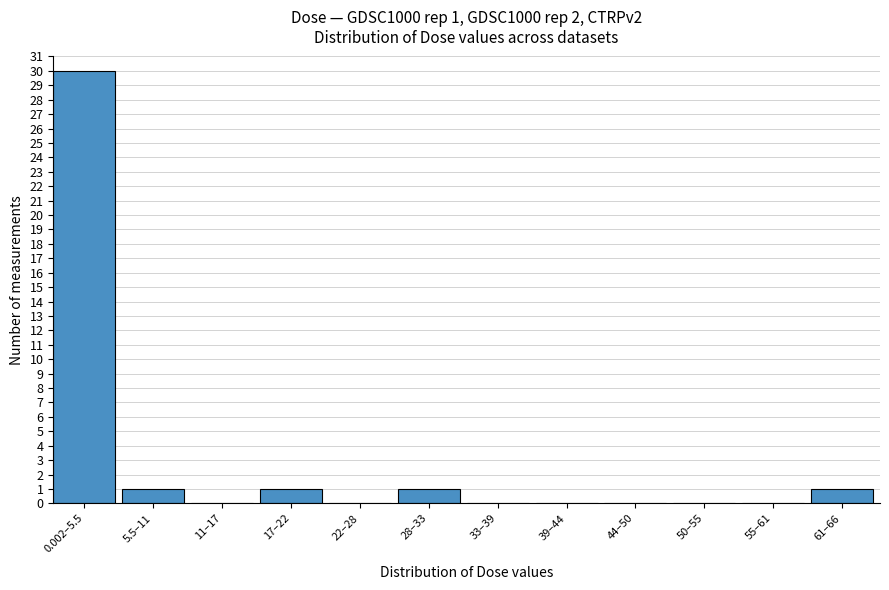

Reading left to right, extract all data points from this chart.

0.002–5.5=30	5.5–11=1	11–17=0	17–22=1	22–28=0	28–33=1	33–39=0	39–44=0	44–50=0	50–55=0	55–61=0	61–66=1